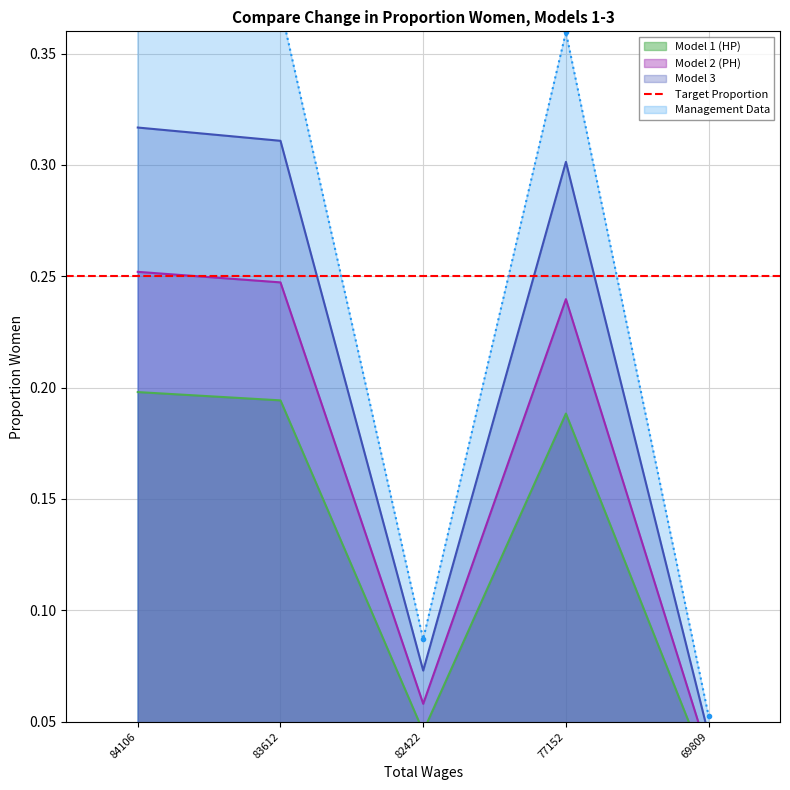

How many categories are shown in the chart?

5